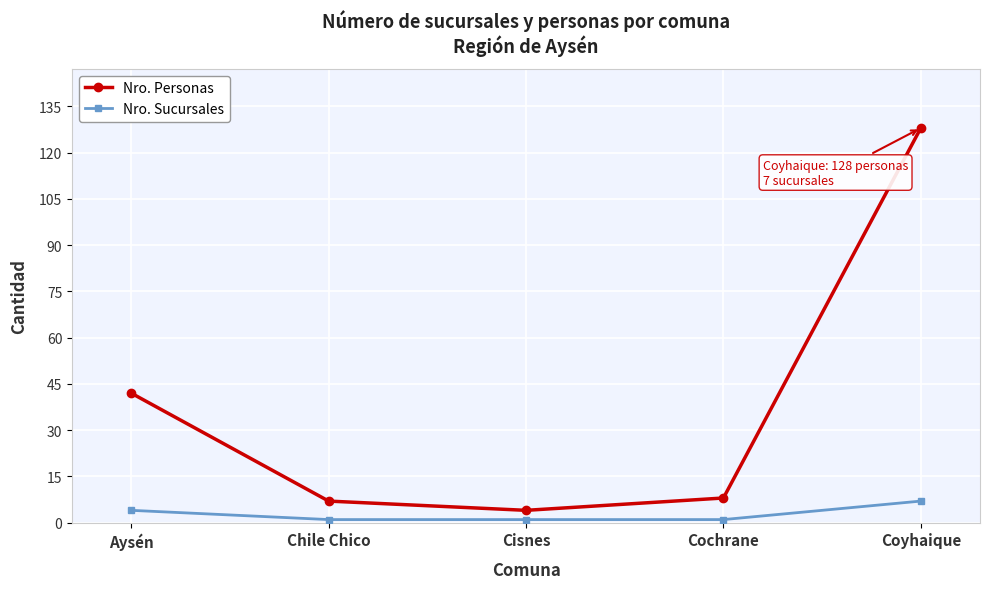

Which series has the largest total across all categories?

Nro. Personas